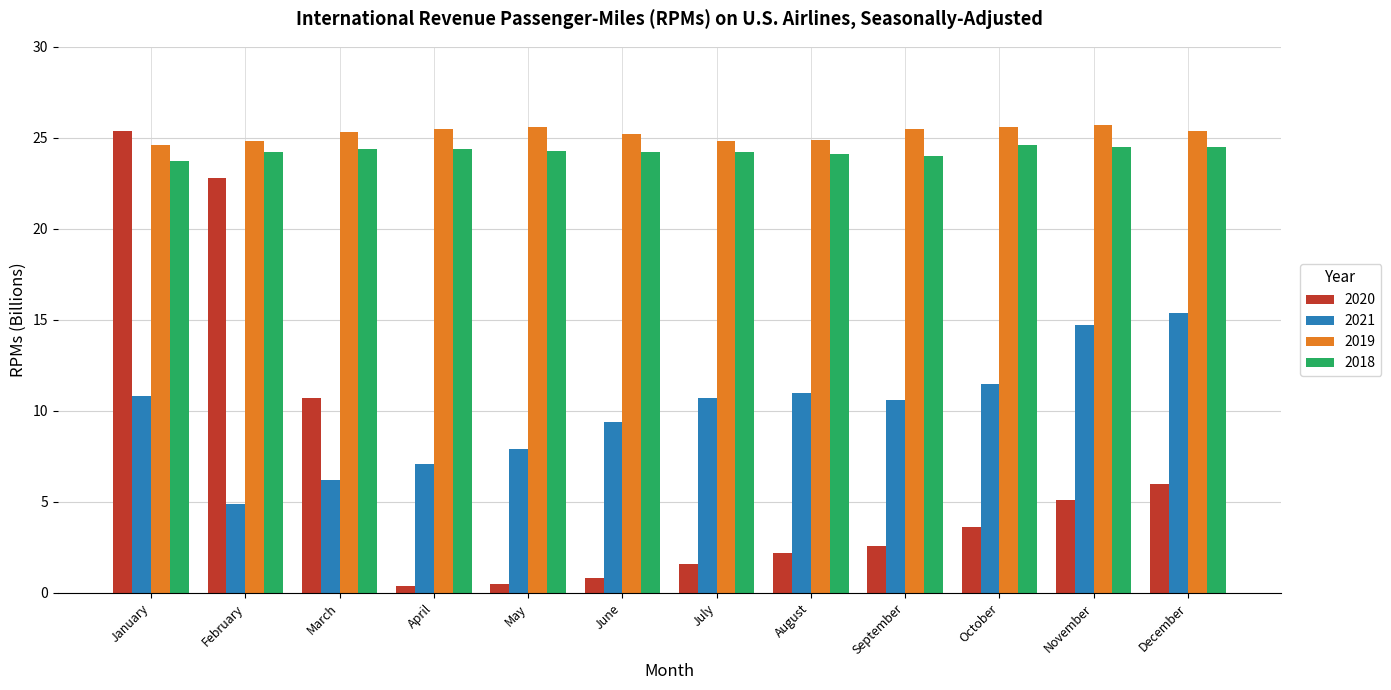

List the series in order of their peak value, highest first.

2019, 2020, 2018, 2021